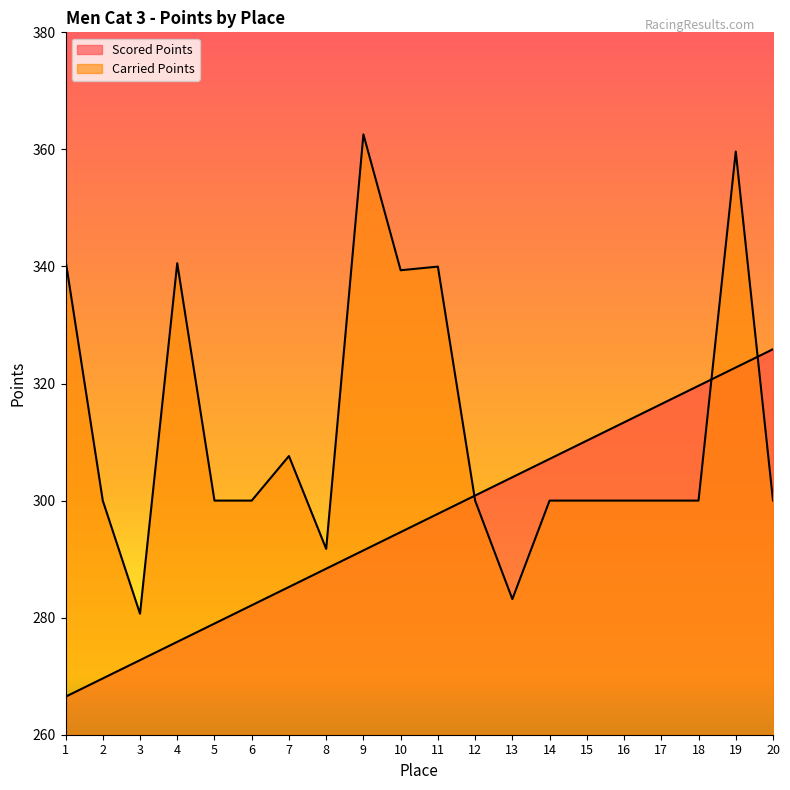

The value of Carried Points at 13 is 100.3. True or false?

False